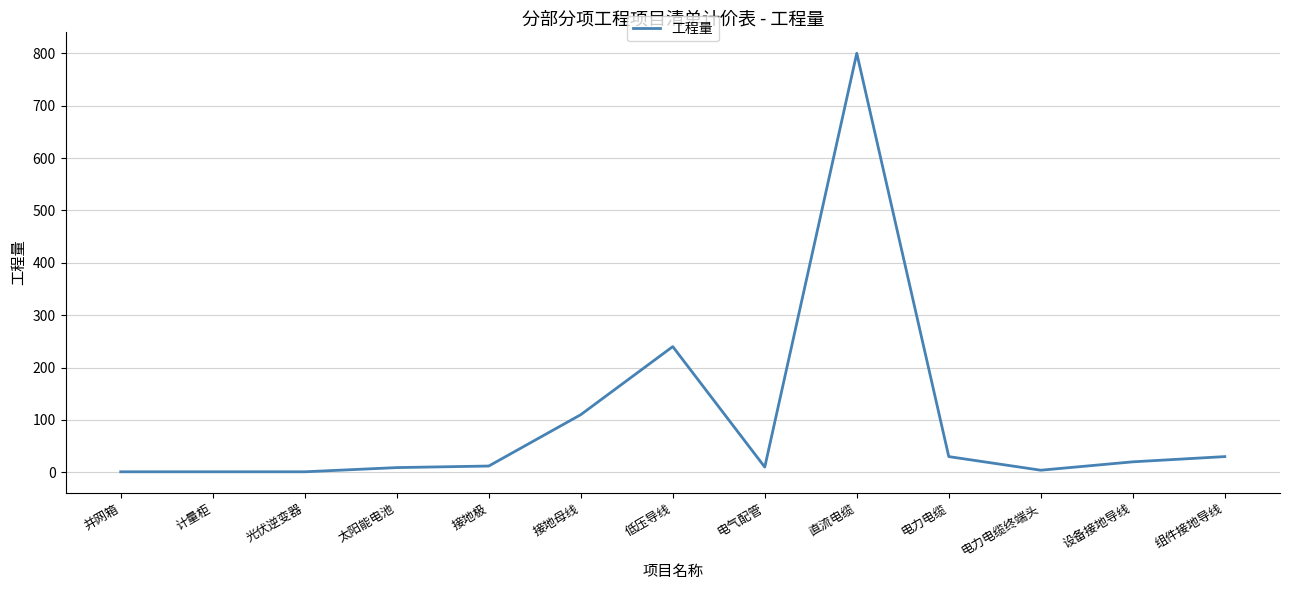

How many lines are shown in the chart?

1